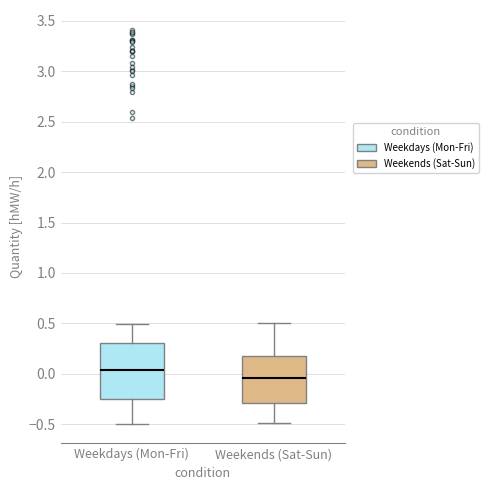

Reading left to right, read every box against the y-axis: the position of its median line, the range the box covers, and the ends of its whiskers. The values are not printed on the chart, so give them approximately, as read against the axis.

Weekdays (Mon-Fri): median 0.05, box -0.25 to 0.30, whiskers -0.50 to 0.50
Weekends (Sat-Sun): median -0.05, box -0.30 to 0.20, whiskers -0.50 to 0.50